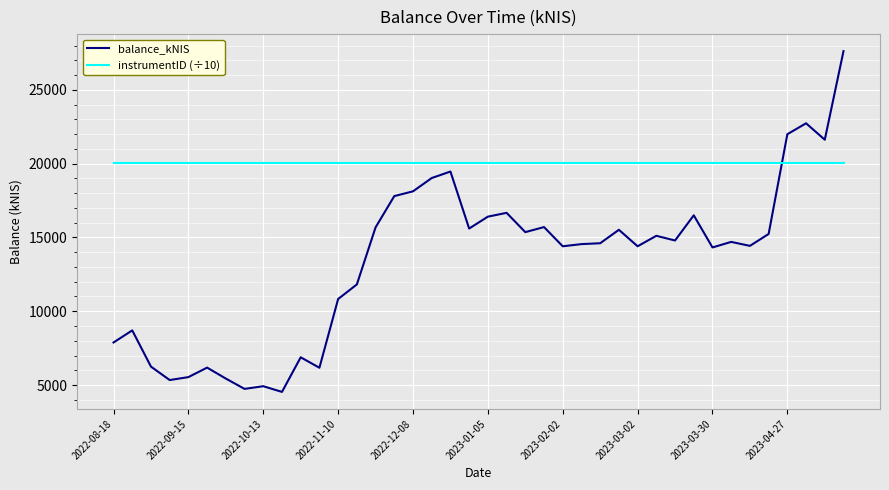

List the series in order of their peak value, highest first.

balance_kNIS, instrumentID (÷10)